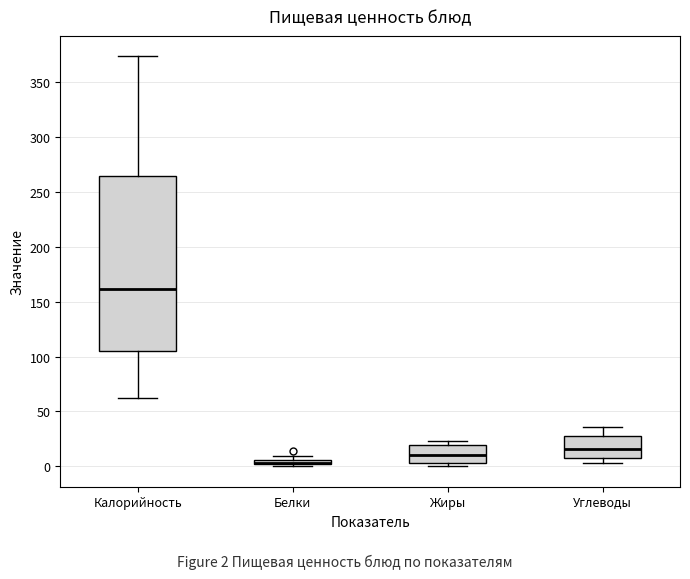

Which box is the tallest, from its lower edge to its upper edge?

Калорийность